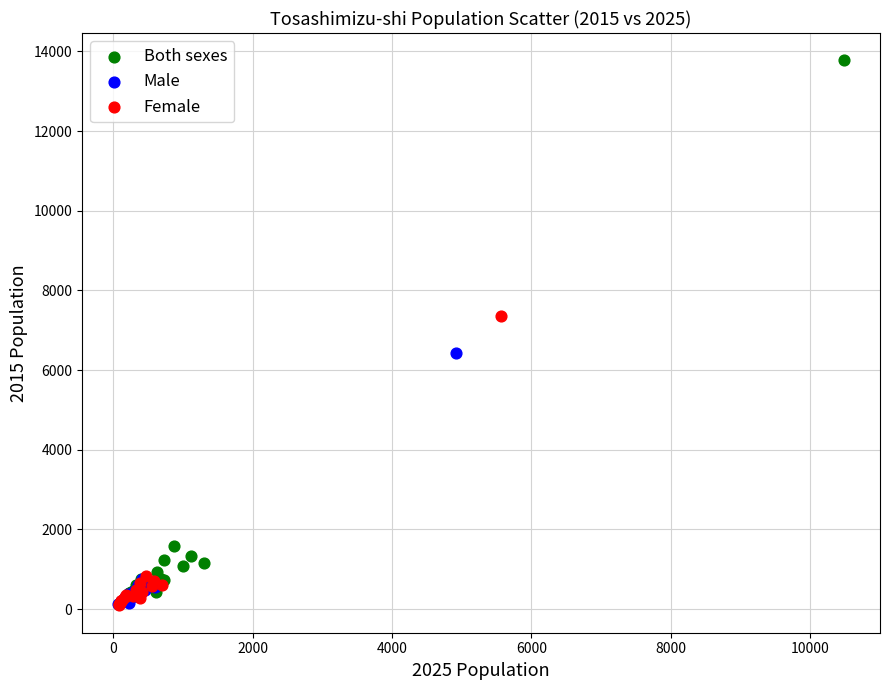

Which series has the largest Y range (max minus min)?

Both sexes